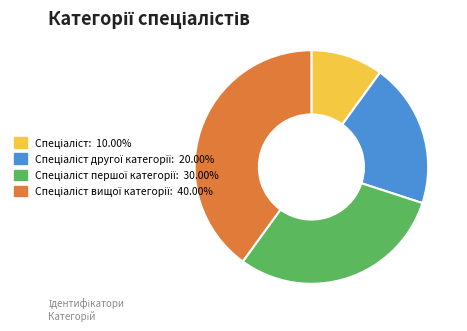

Is there any slice that represents more than half of the pie?

No